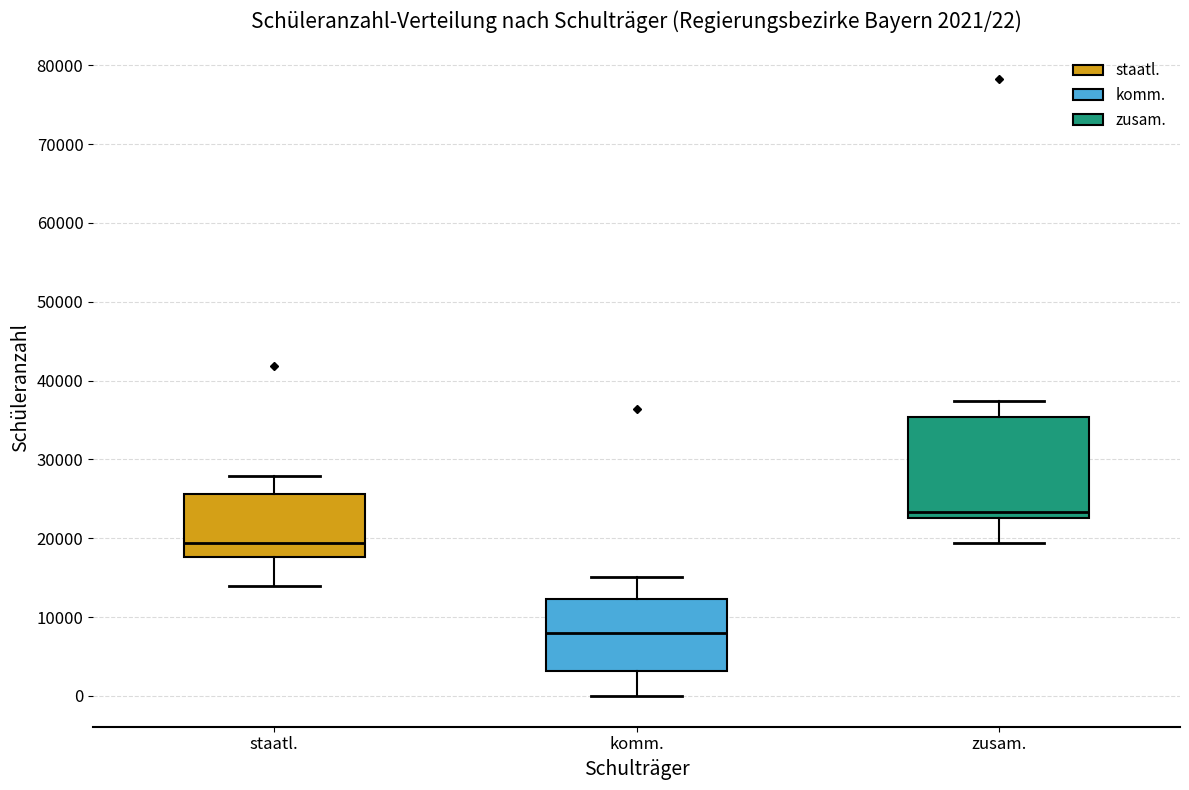

Comparing the boxes themselves (not the whiskers), which one is the tallest?

zusam.